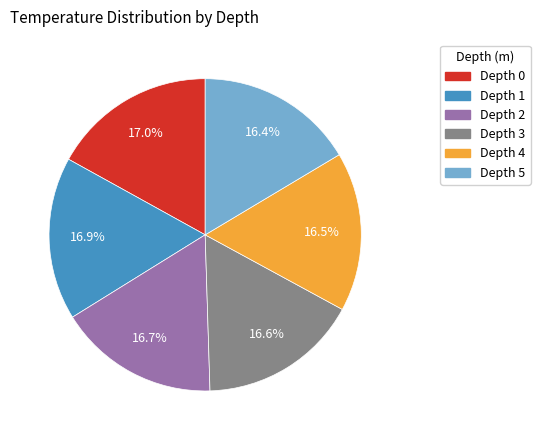

Does Depth 1 account for over 50% of the chart?

No